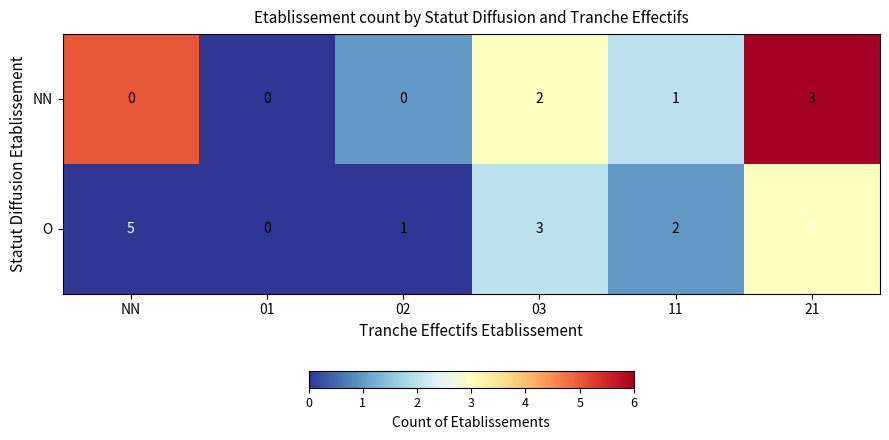

How many positive values does the NN series have?

3